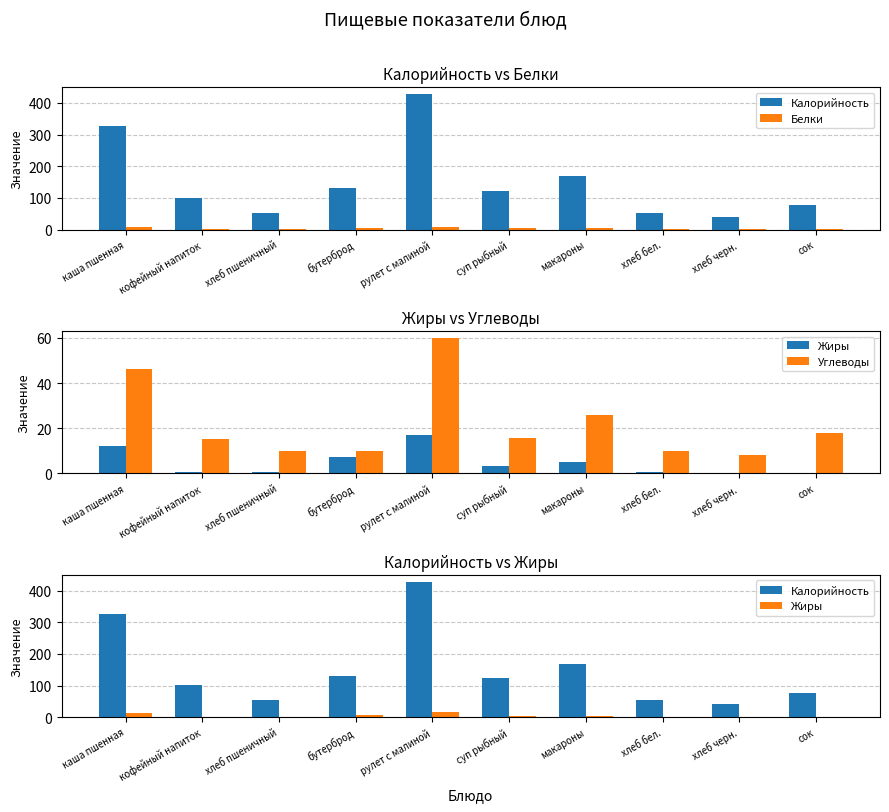

What is the approximate value of Жиры at макароны?

5.0